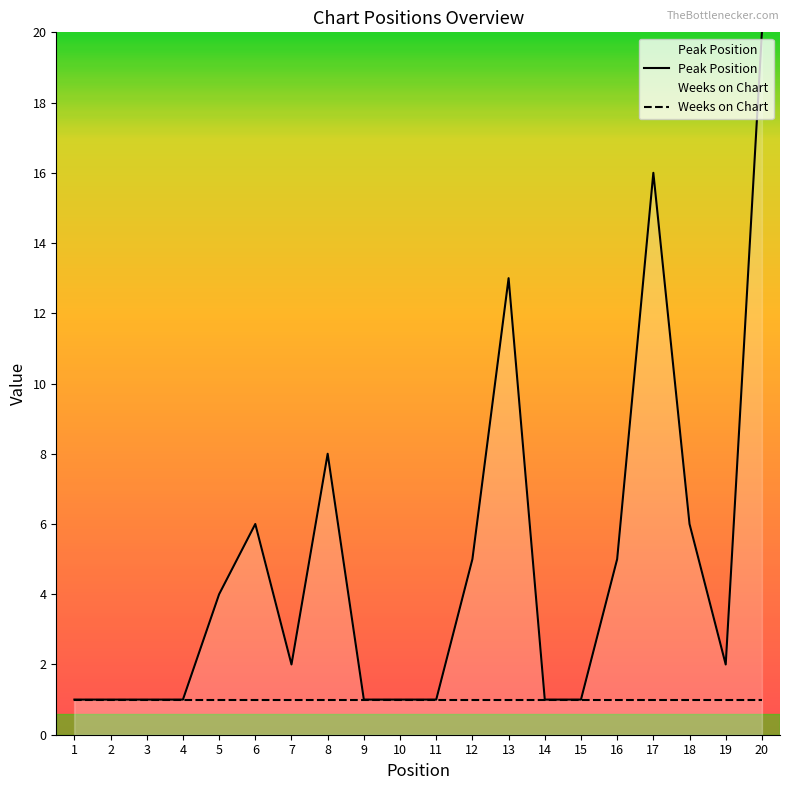

The value of Weeks on Chart at 17 is 2. True or false?

False